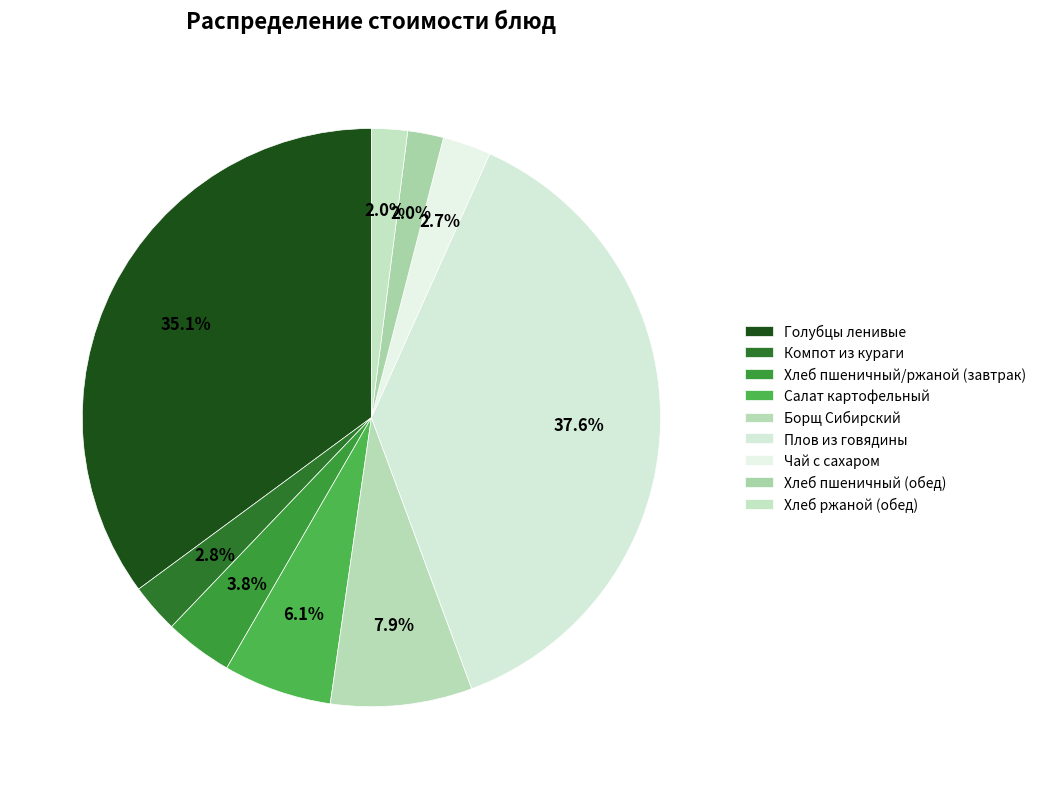

To the nearest percent, what is the average slice percentage?

11%